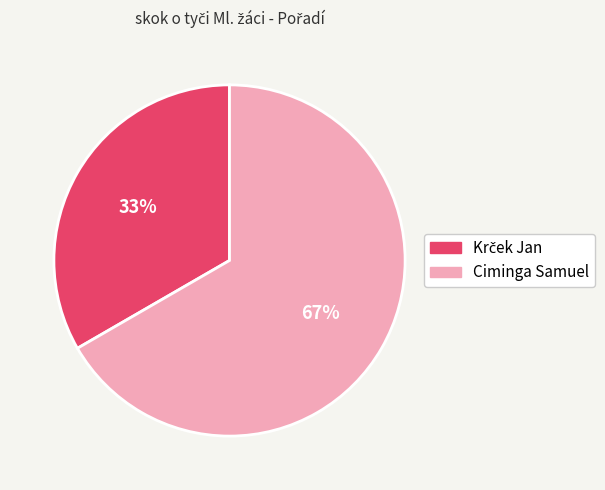

Which category has the biggest portion of the pie?

Ciminga Samuel